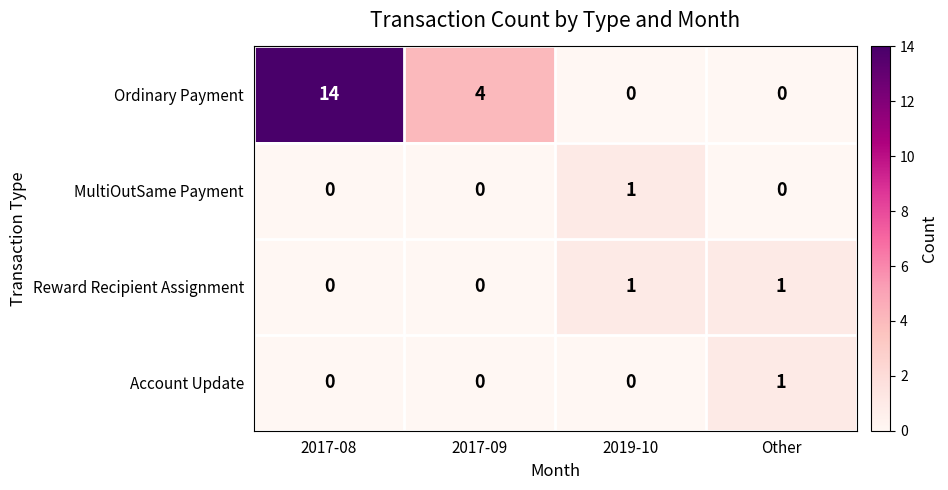

Which series has the largest total across all categories?

Ordinary Payment